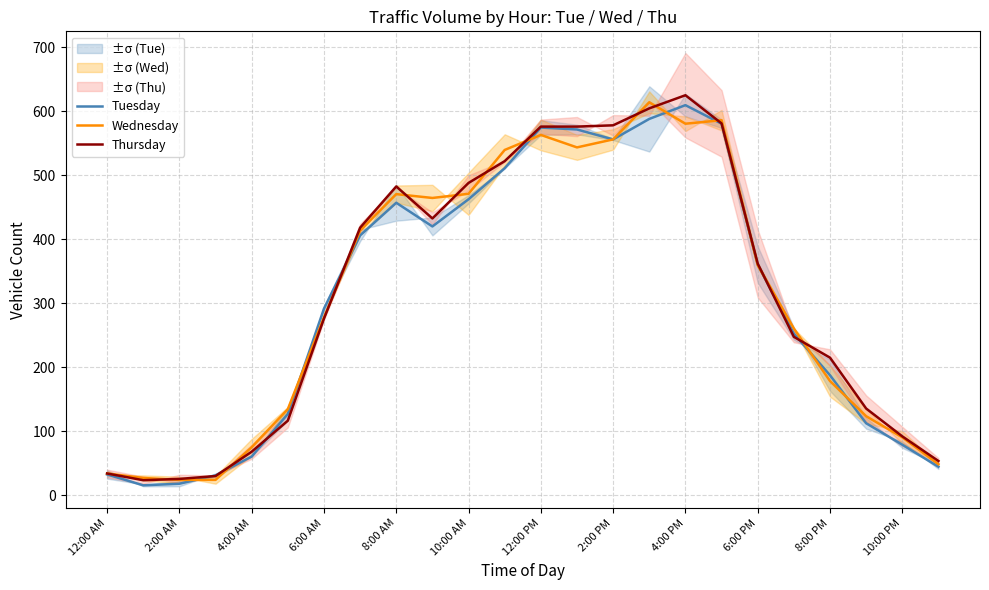

What is the maximum value for Thursday?

625.0